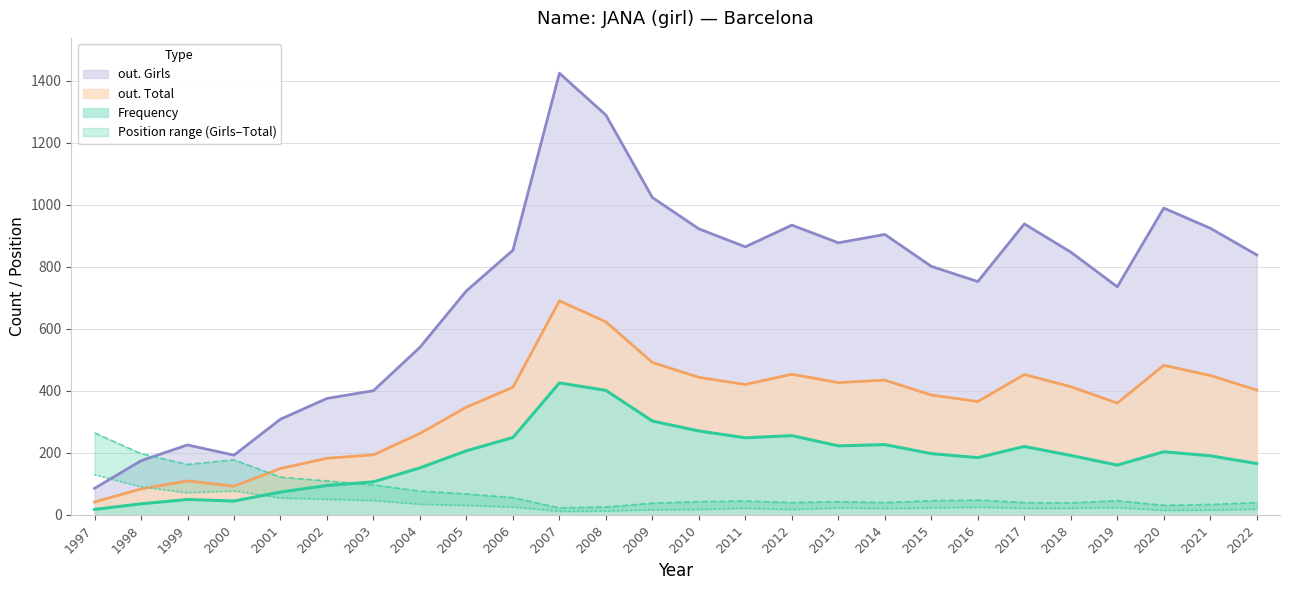

At 2006, list the series in order from smallest to largest.

Position. Girls, Position. Total, Frequency, out. Total, out. Girls